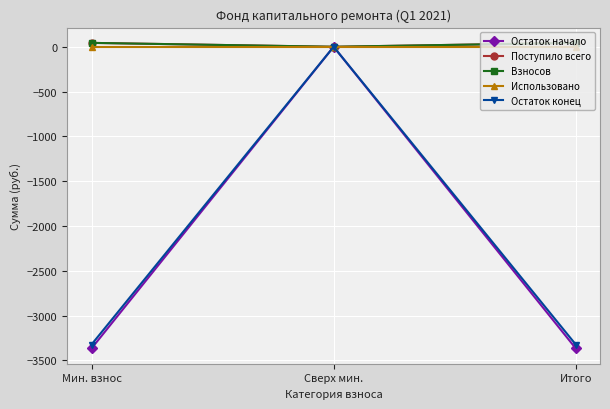

What is the label of the 3rd point from the right?

Мин. взнос